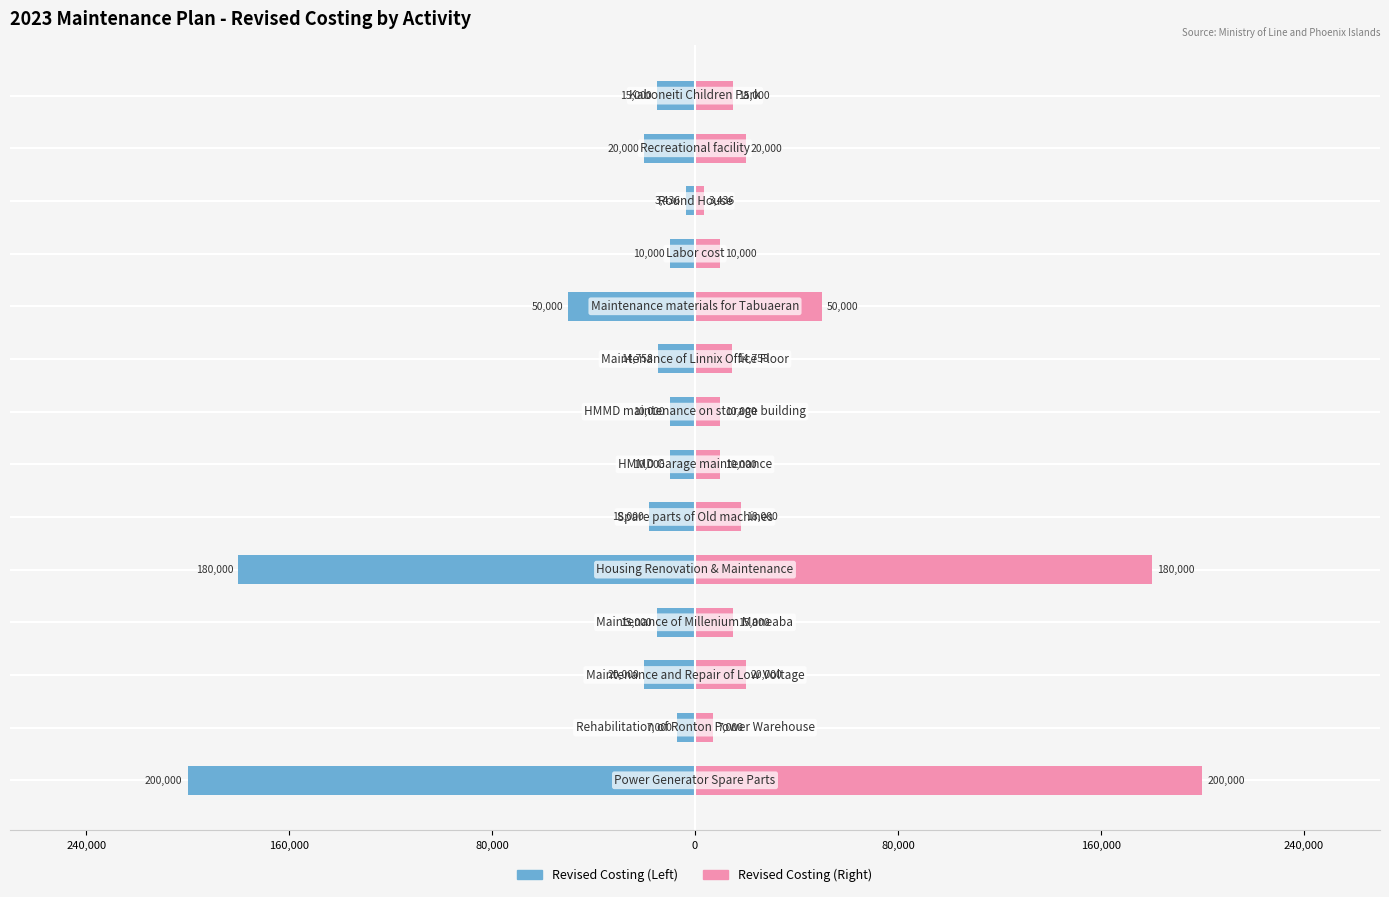

How many categories are shown in the chart?

14